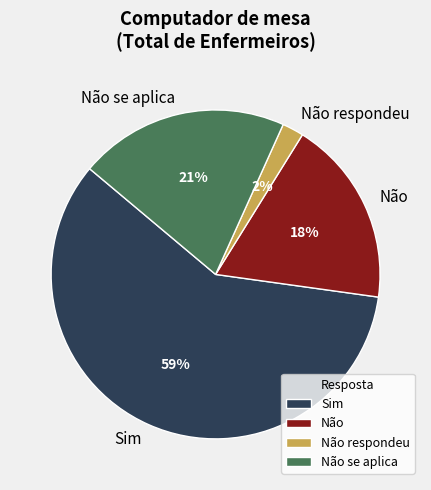

Which has a higher value, Não se aplica or Sim?

Sim